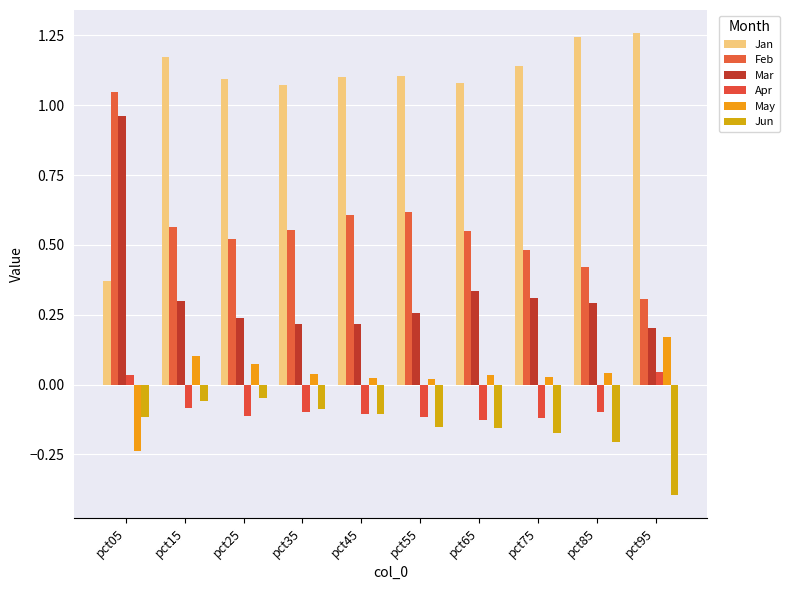

How many data points does each series have?

10